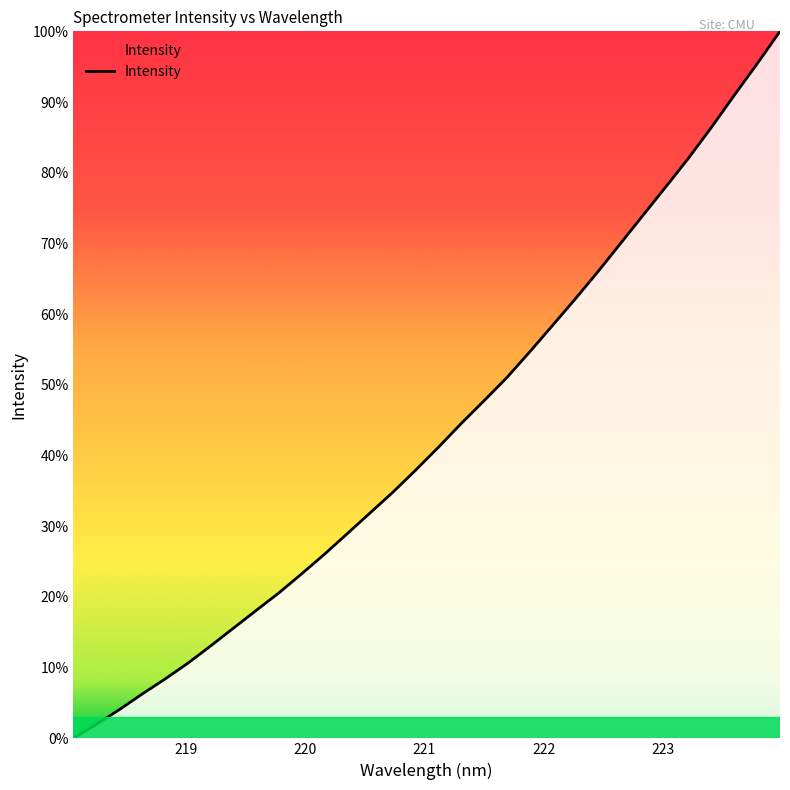

What is the greatest value displayed?

100.0